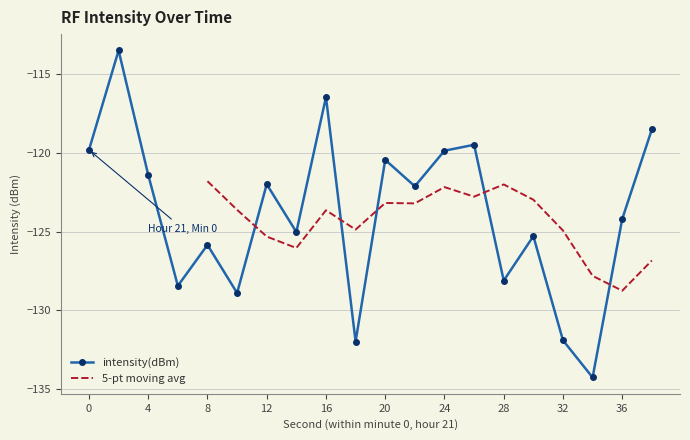

What is the difference between the second highest and second lowest values?

15.6